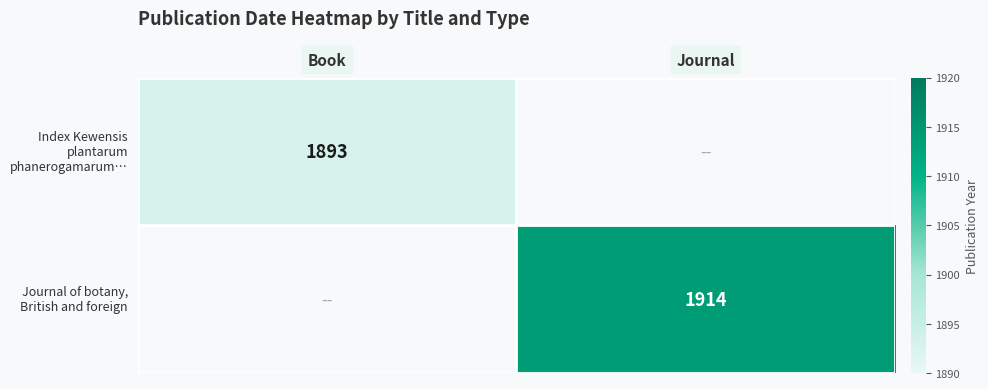

How many values in Index Kewensis plantarum phanerogamarum… are above zero?

1